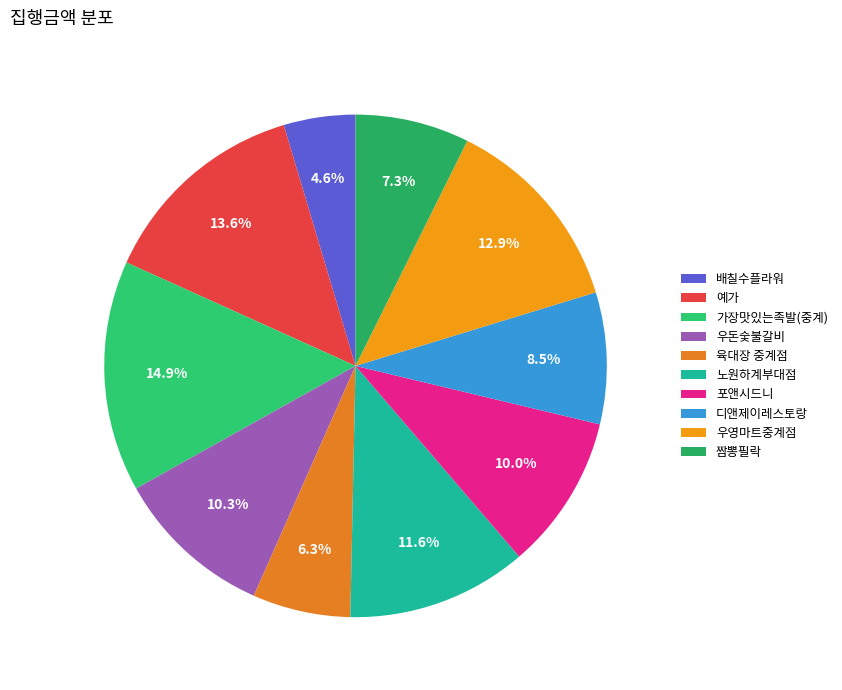

Which category has the smallest portion of the pie?

배칠수플라워